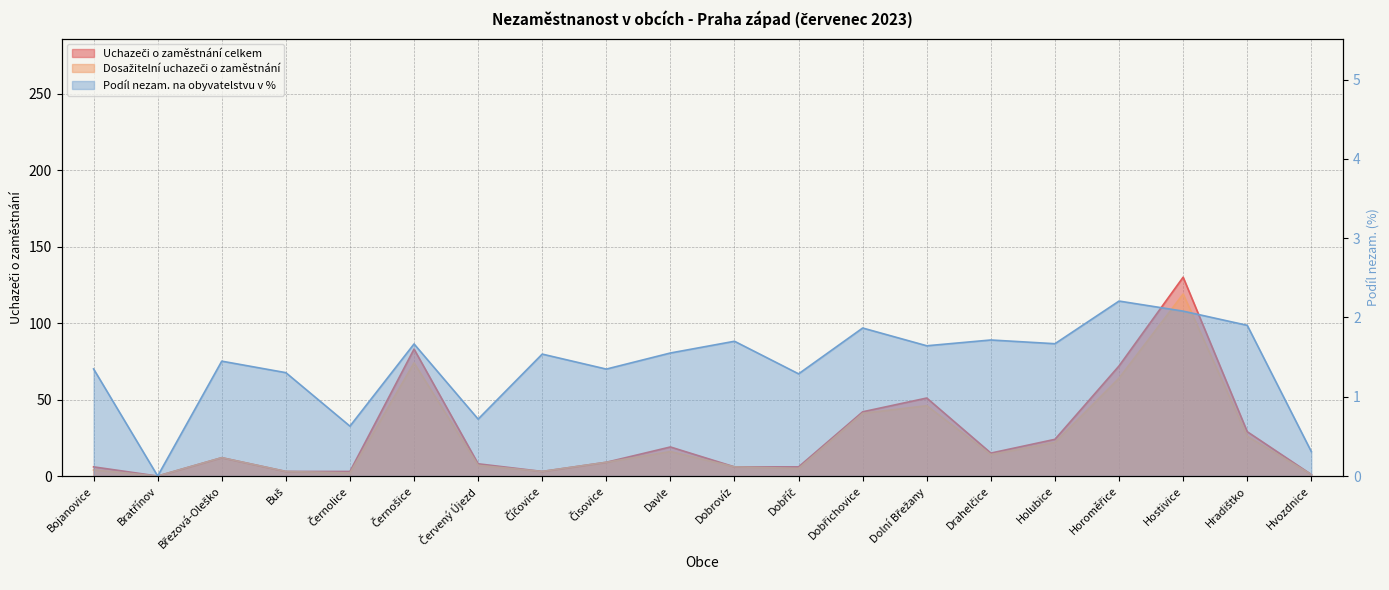

Where is the first local minimum for Podíl nezam. na obyvatelstvu v %?

Bratřínov